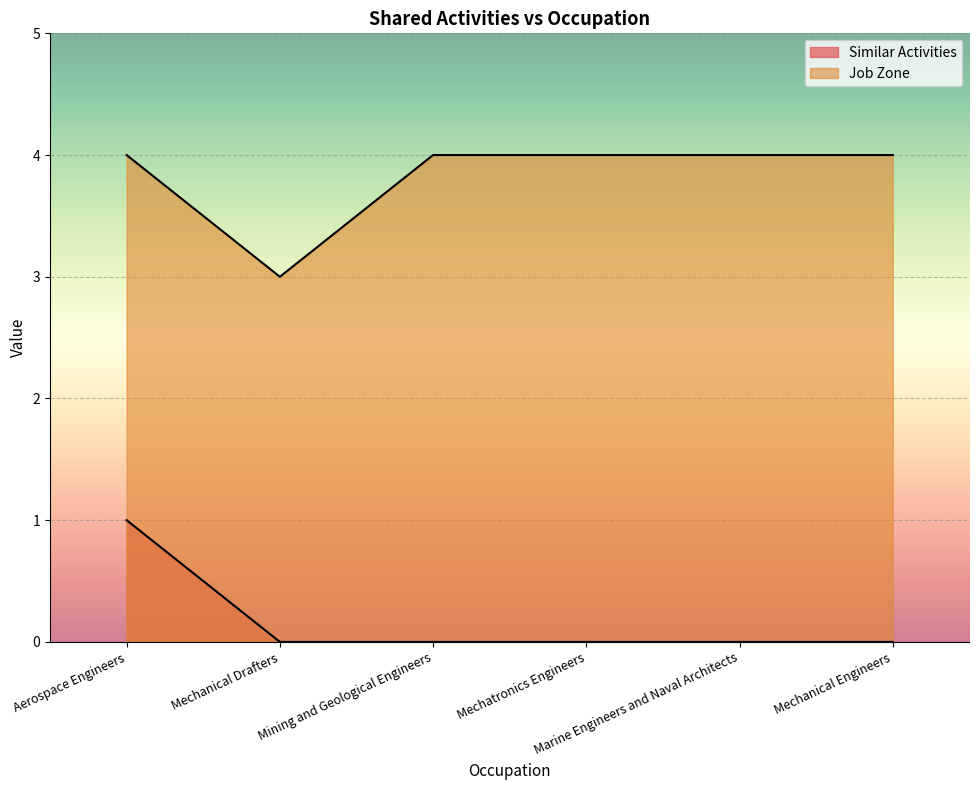

True or false: Job Zone and Similar Activities cross at least once.

False